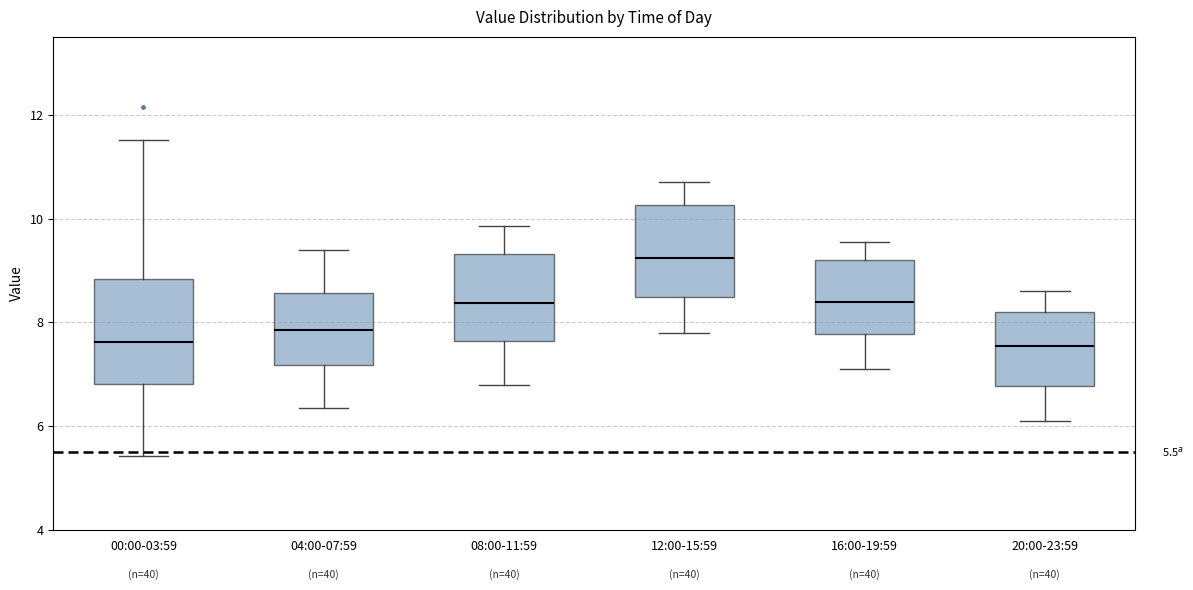

Which box is the tallest, from its lower edge to its upper edge?

00:00-03:59